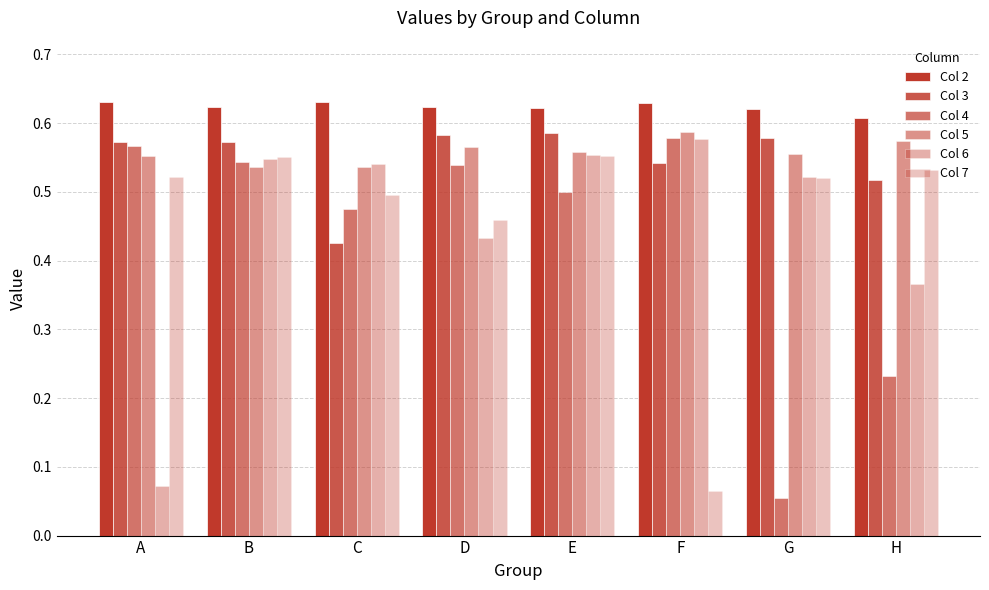

Count the number of categories in the chart.

8